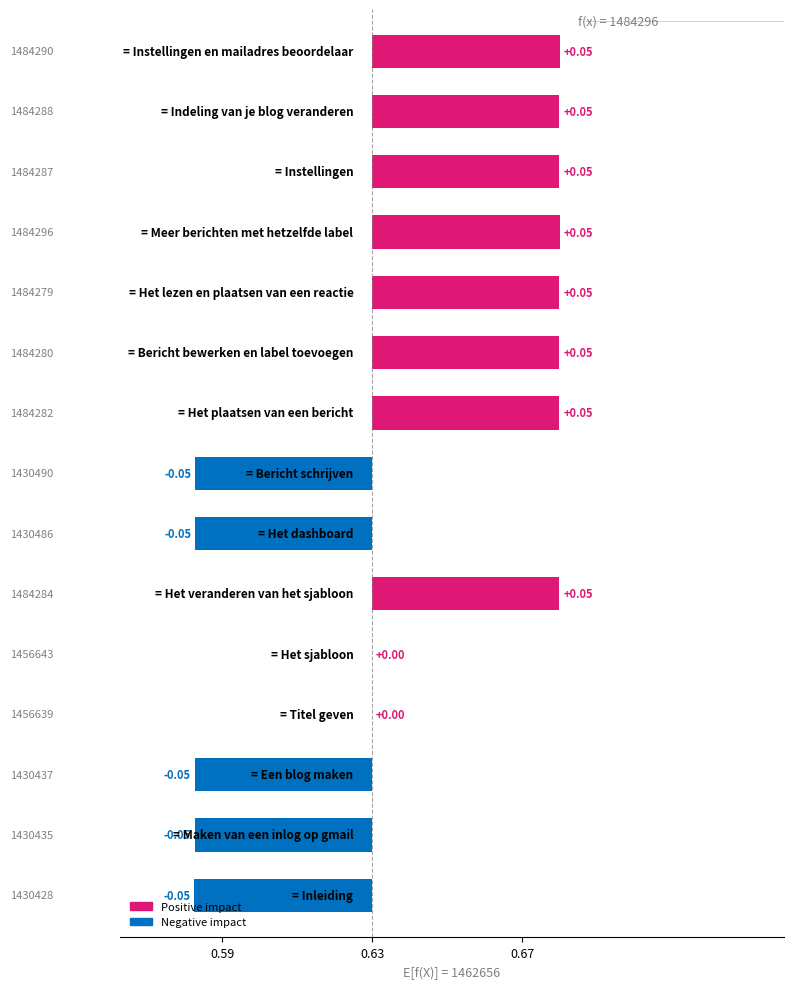

Reading left to right, list all the values displayed in this chart.

Inleiding=-0.0	Maken van een inlog op gmail=-0.0	Een blog maken=-0.0	Titel geven=0.0	Het sjabloon=0.0	Het veranderen van het sjabloon=0.0	Het dashboard=-0.0	Bericht schrijven=-0.0	Het plaatsen van een bericht=0.0	Bericht bewerken en label toevoegen=0.0	Het lezen en plaatsen van een reactie=0.0	Meer berichten met hetzelfde label=0.1	Instellingen=0.0	Indeling van je blog veranderen=0.0	Instellingen en mailadres beoordelaar=0.0